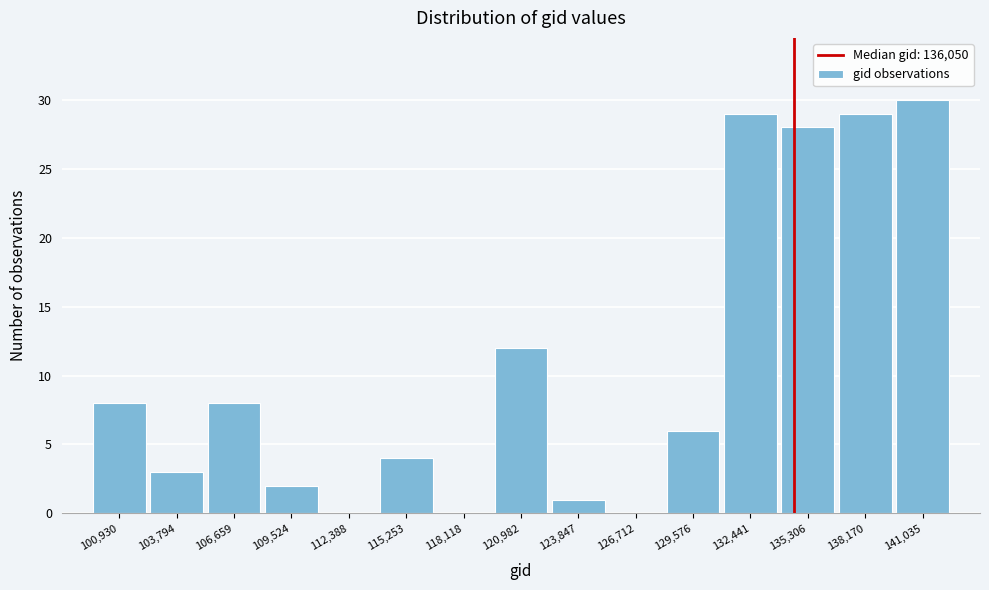

Reading right to left, list all the values displayed in this chart.

141,035=30	138,170=29	135,306=28	132,441=29	129,576=6	126,712=0	123,847=1	120,982=12	118,118=0	115,253=4	112,388=0	109,524=2	106,659=8	103,794=3	100,930=8